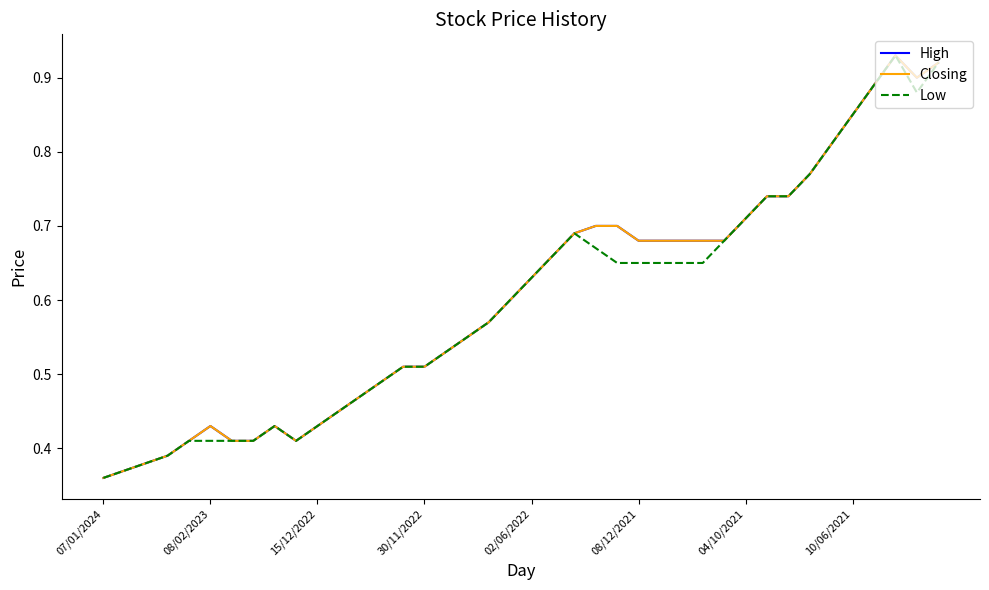

What is the label of the 2nd point from the left?

08/02/2023